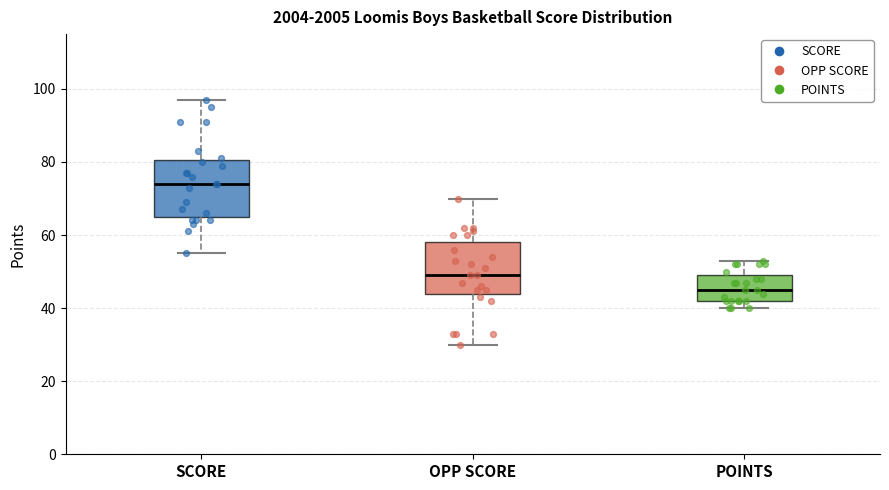

Which box has the highest median line?

SCORE